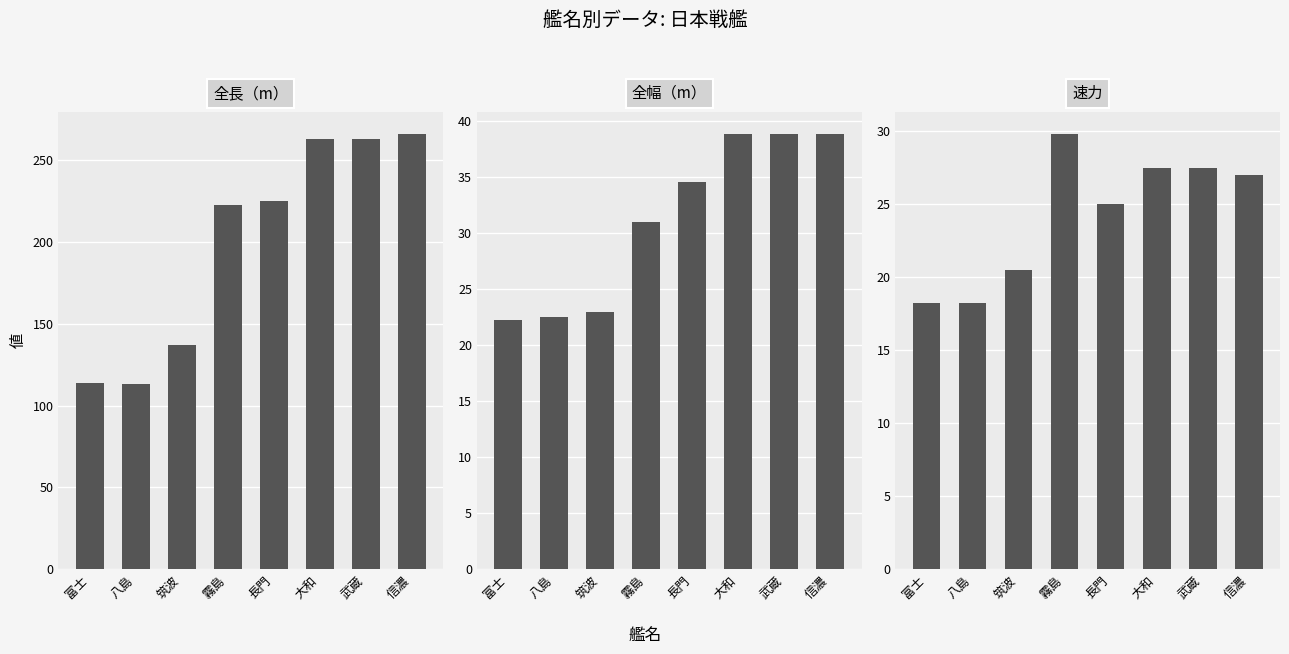

Which series has the largest total across all categories?

全長（m）